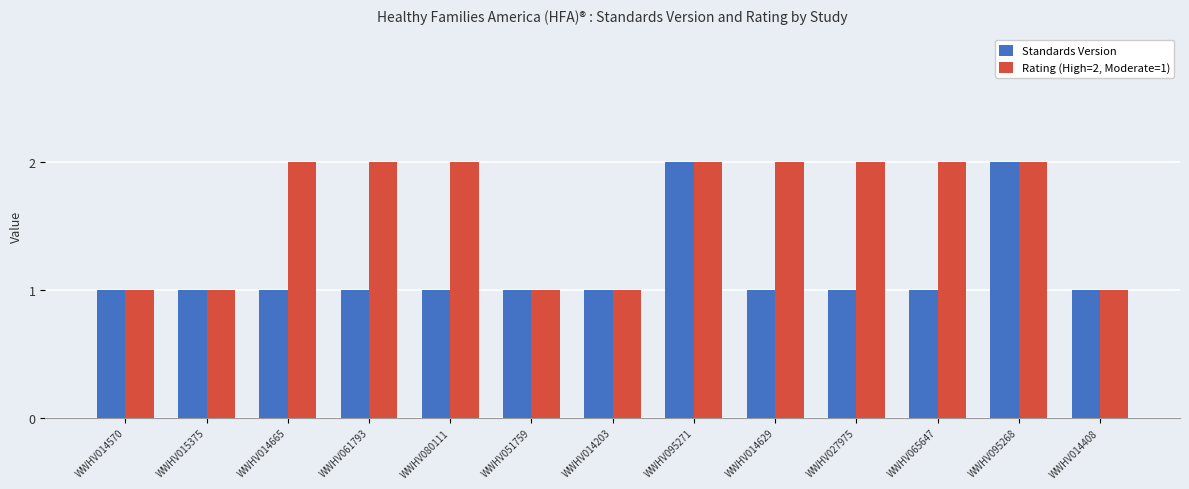

What is the label of the 3rd bar from the left?

WWHV014665